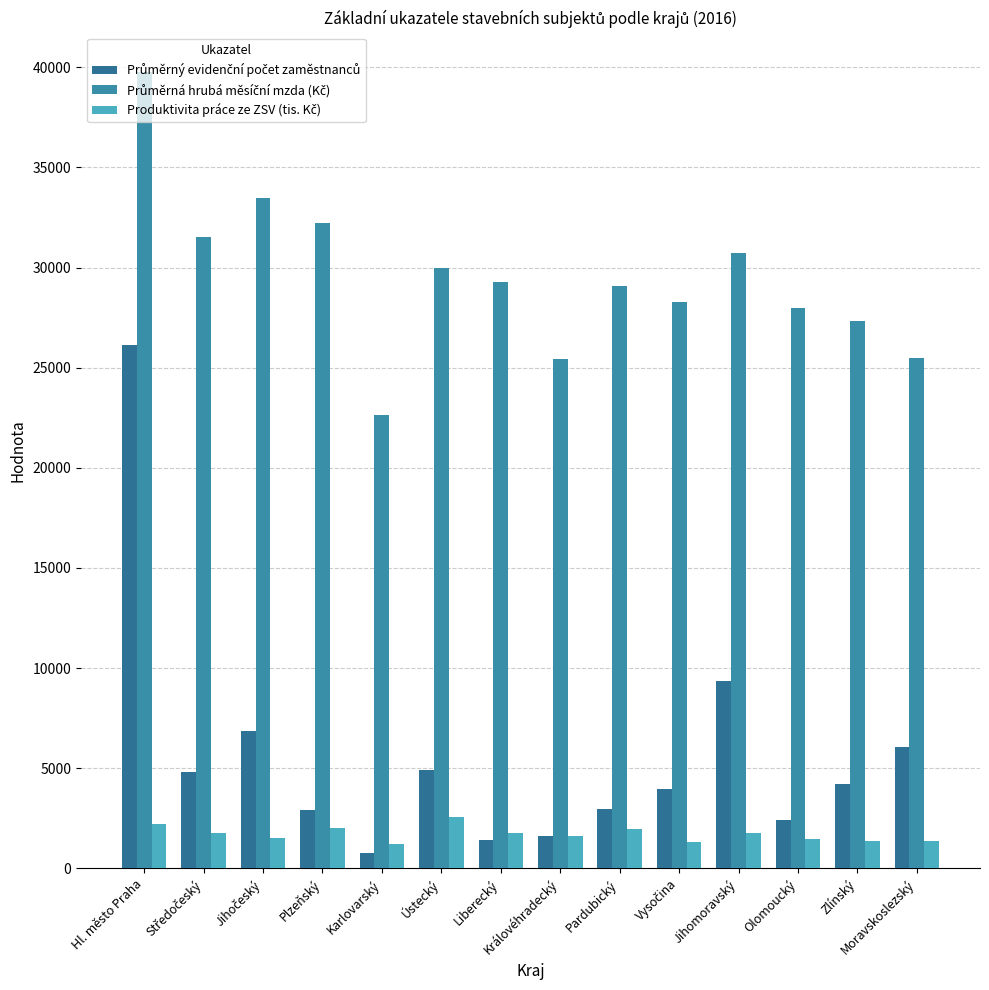

How many series are shown in this chart?

3